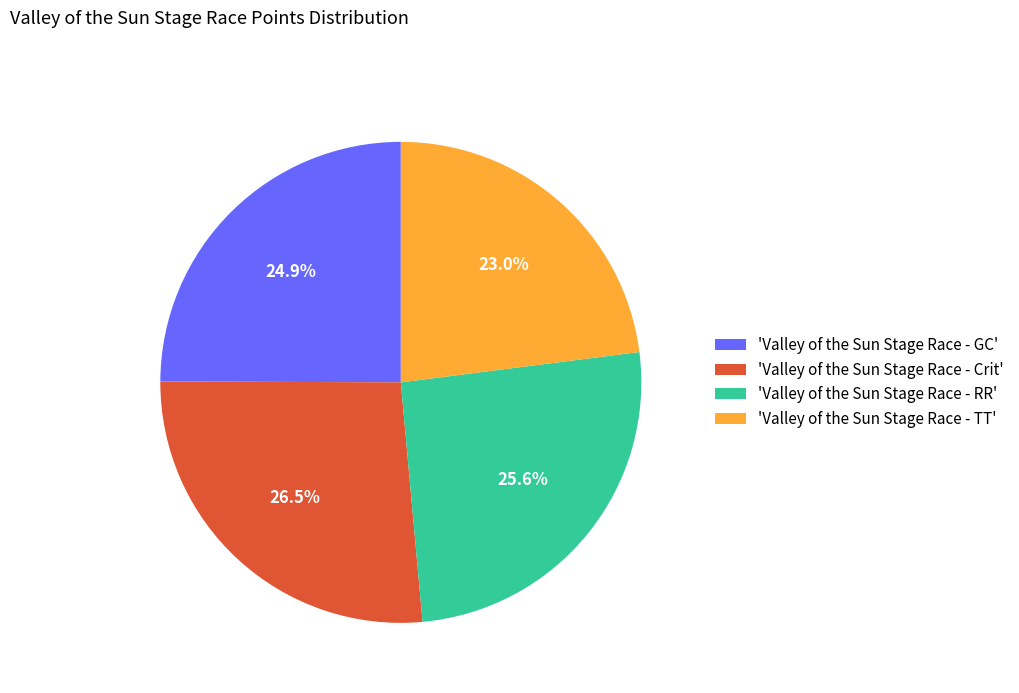

What is the largest slice in the pie chart?

'Valley of the Sun Stage Race - Crit'